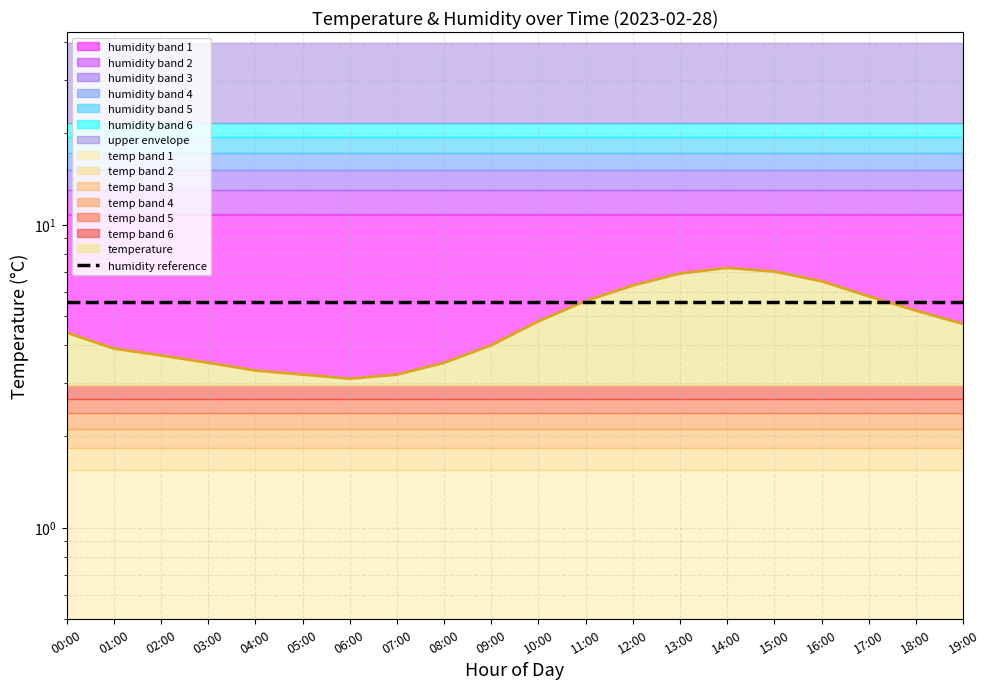

What is the sum of all values?

95.8